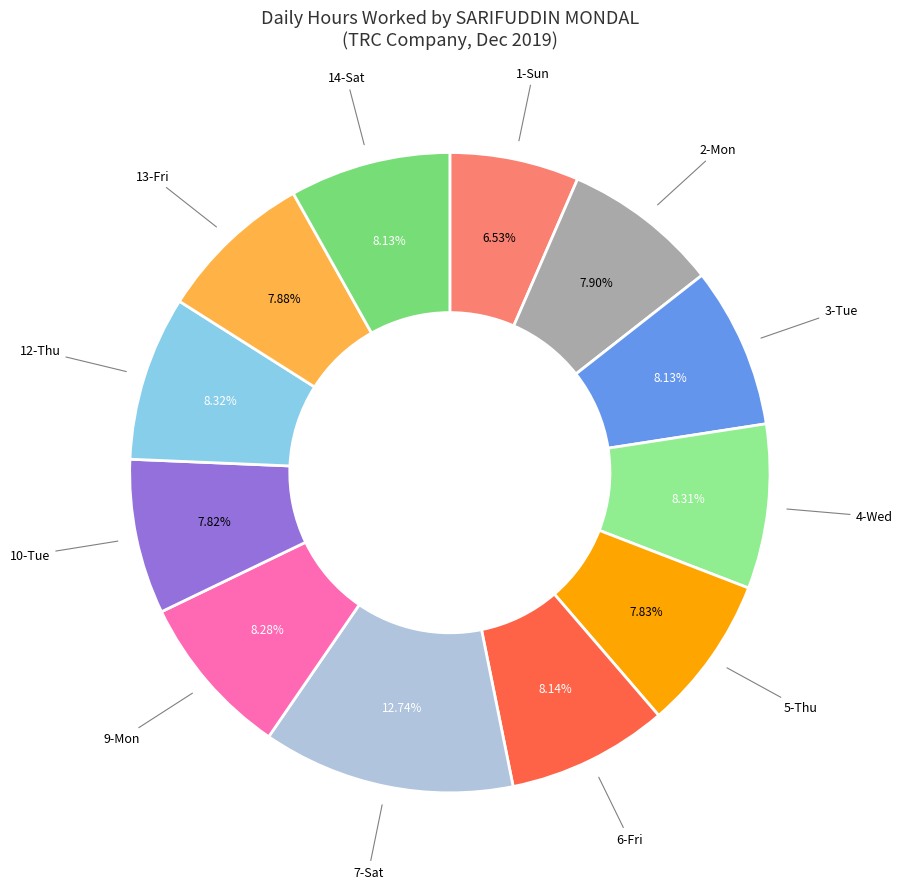

Which slice is the smallest?

Day 1